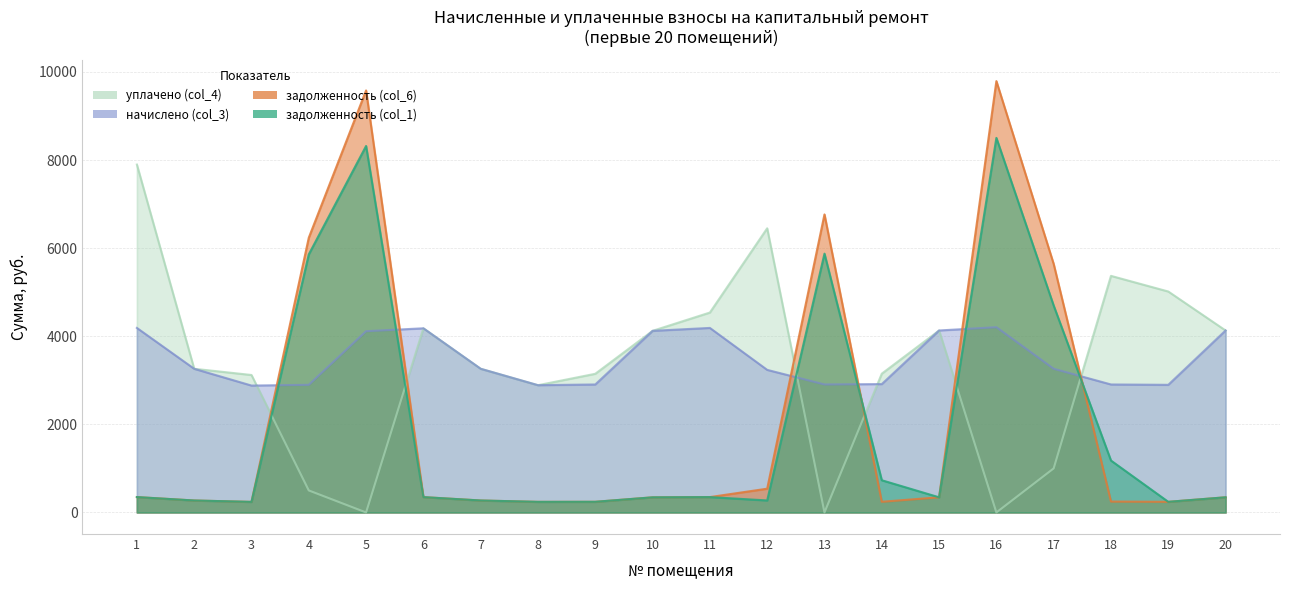

Reading left to right, what are all the values shown in this chart?

задолженность (col_1): 349.1	271.9	240.1	5859.0	8319.8	348.4	271.9	240.8	242.2	343.6	349.1	272.7	5875.8	731.6	344.3	8504.0	4696.7	1178.6	241.5	344.3
задолженность (col_6): 349.1	271.9	240.1	6237.4	9581.1	348.4	271.9	240.8	242.2	343.6	349.1	539.7	6766.6	242.9	344.3	9793.2	5641.7	247.7	241.5	344.3
начислено (col_3): 4189.7	3262.3	2881.4	2898.0	4115.2	4181.4	3262.3	2889.7	2906.3	4123.4	4189.7	3237.5	2906.3	2914.6	4131.7	4206.2	3262.3	2906.3	2898.0	4131.7
уплачено (col_4): 7898.1	3262.3	3121.0	500.0	0.0	4181.4	3262.3	2889.3	3148.5	4123.4	4538.8	6451.5	0.0	3150.9	4131.7	0.0	1000.0	5371.5	5016.5	4131.7